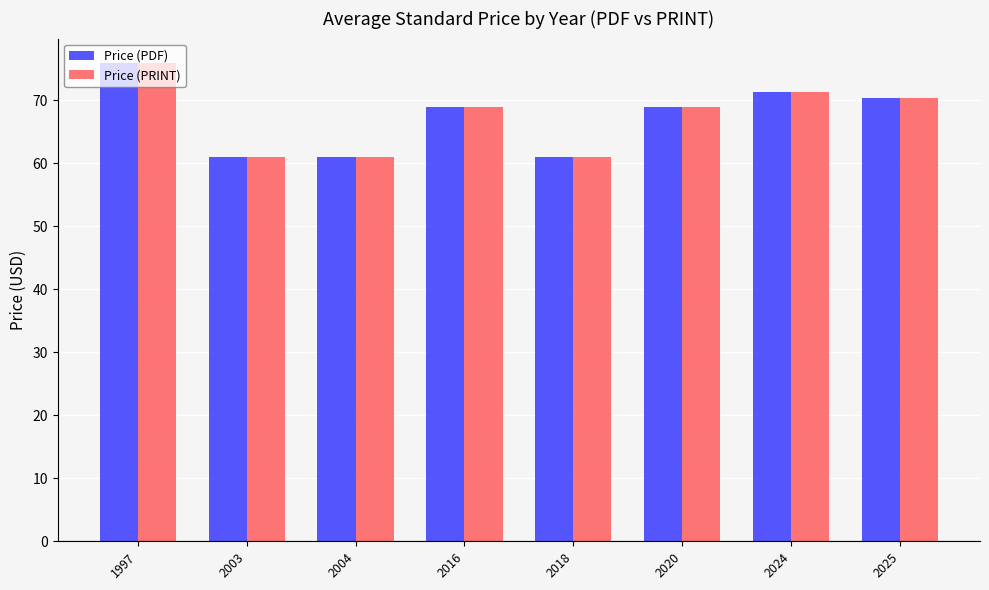

What is the average value of the Price (PRINT) series?

67.3